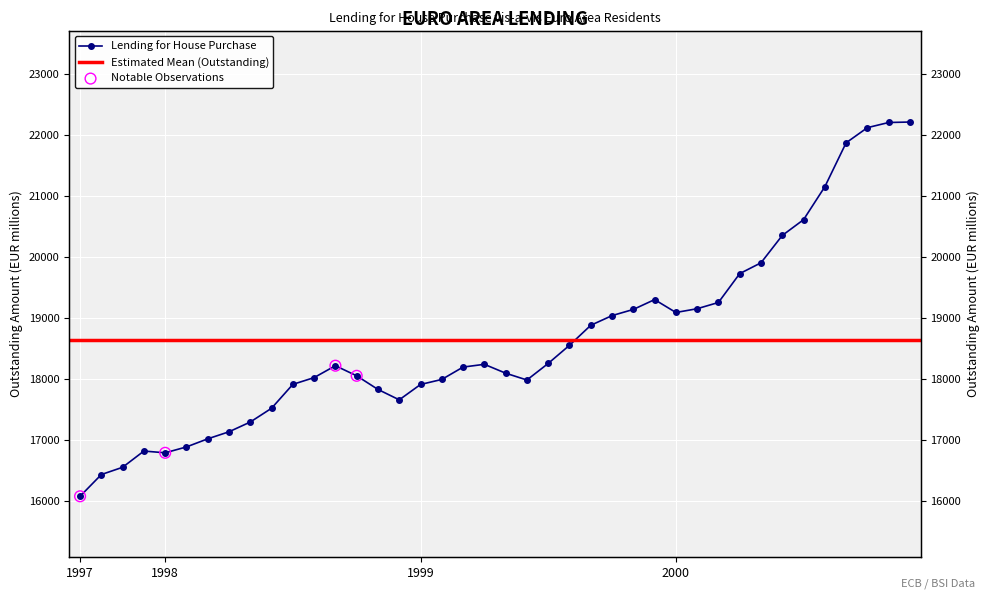

What is the ratio of the value at 1998-04 to the value at 1999-06?

1.0